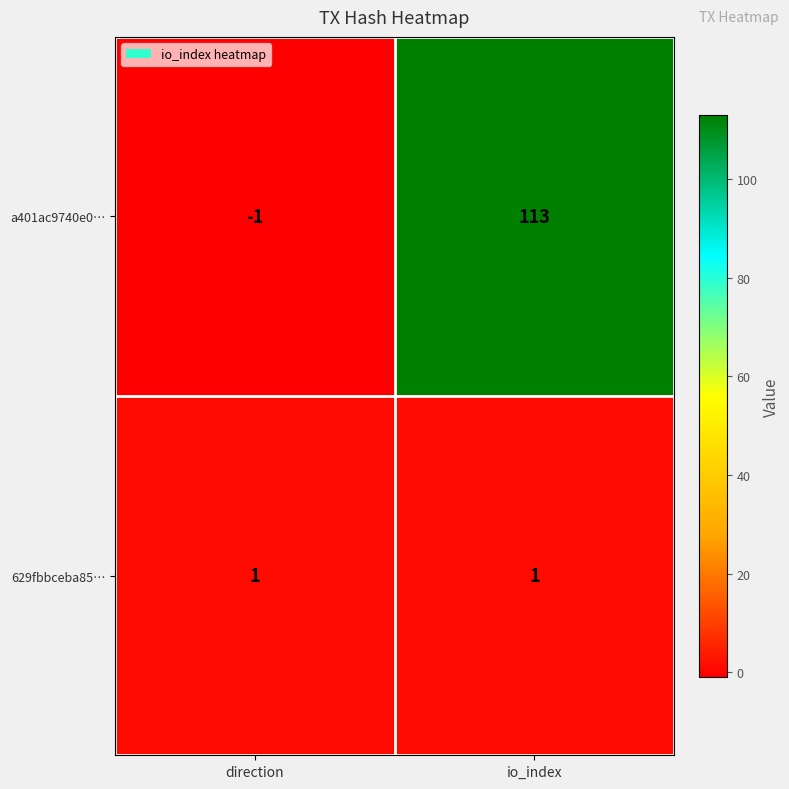

Reading left to right, transcribe all the data shown in this chart.

a401ac9740e0…: -1	113
629fbbceba85…: 1	1